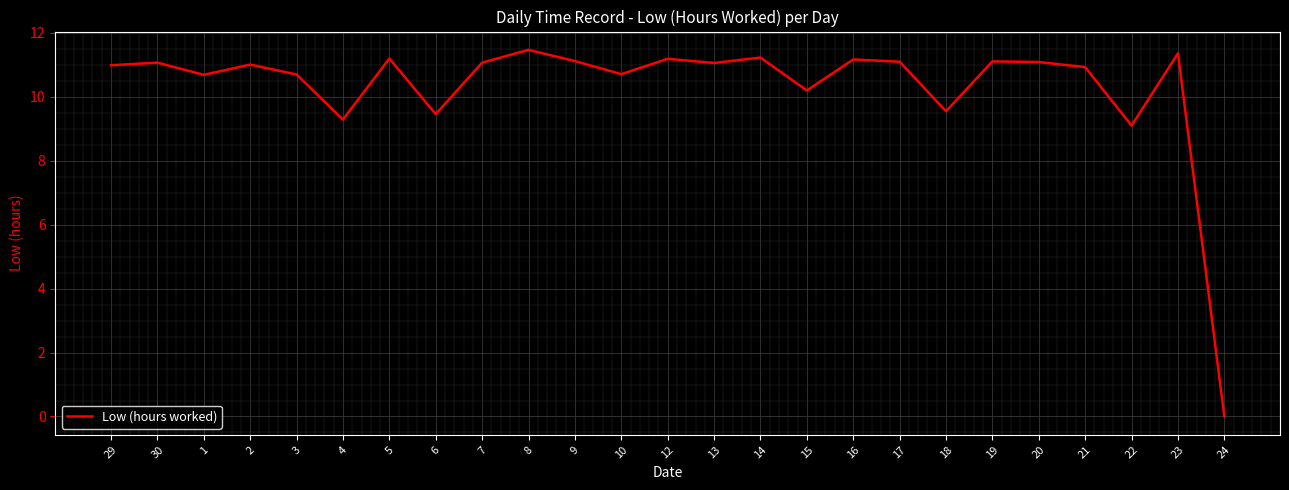

True or false: the data shows 16.2 at 10.

False